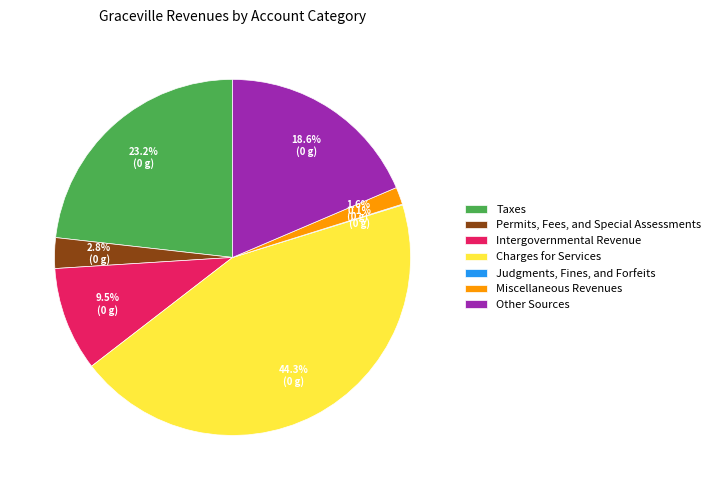

To the nearest percent, what portion does Charges for Services represent?

44%